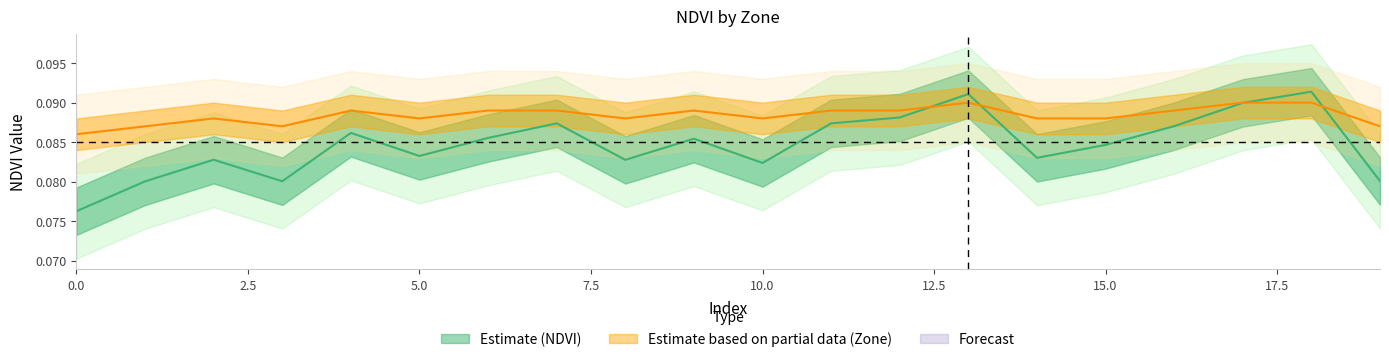

The Zone mean series shows 0.1 at 5.0. True or false?

False